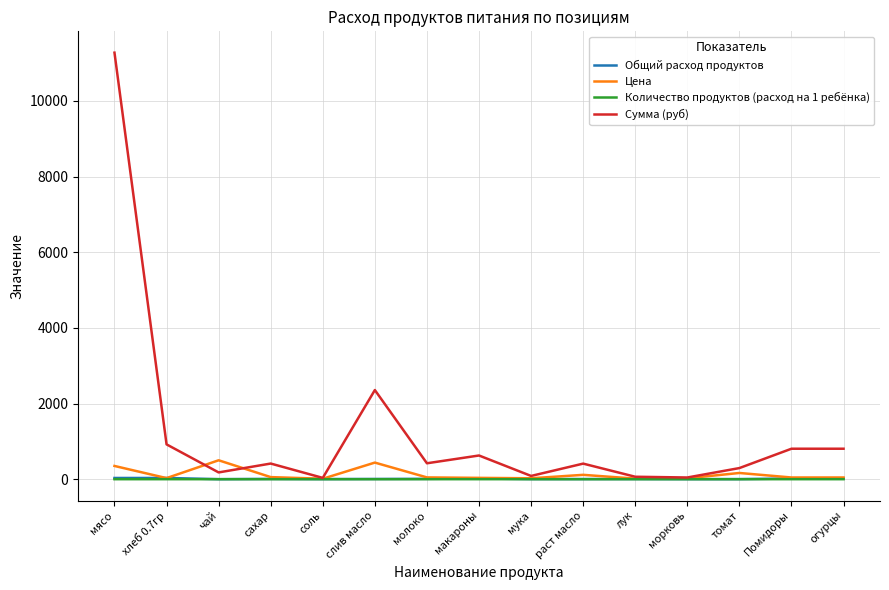

Which series changed the most between мясо and мука?

Сумма (руб)